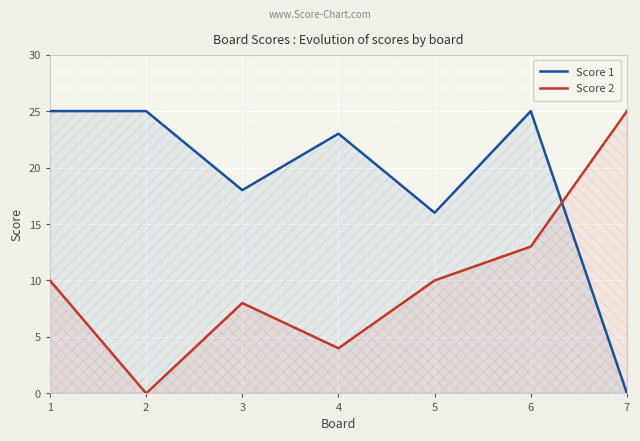

True or false: Score 2 has more than 0 interior local peaks.

True